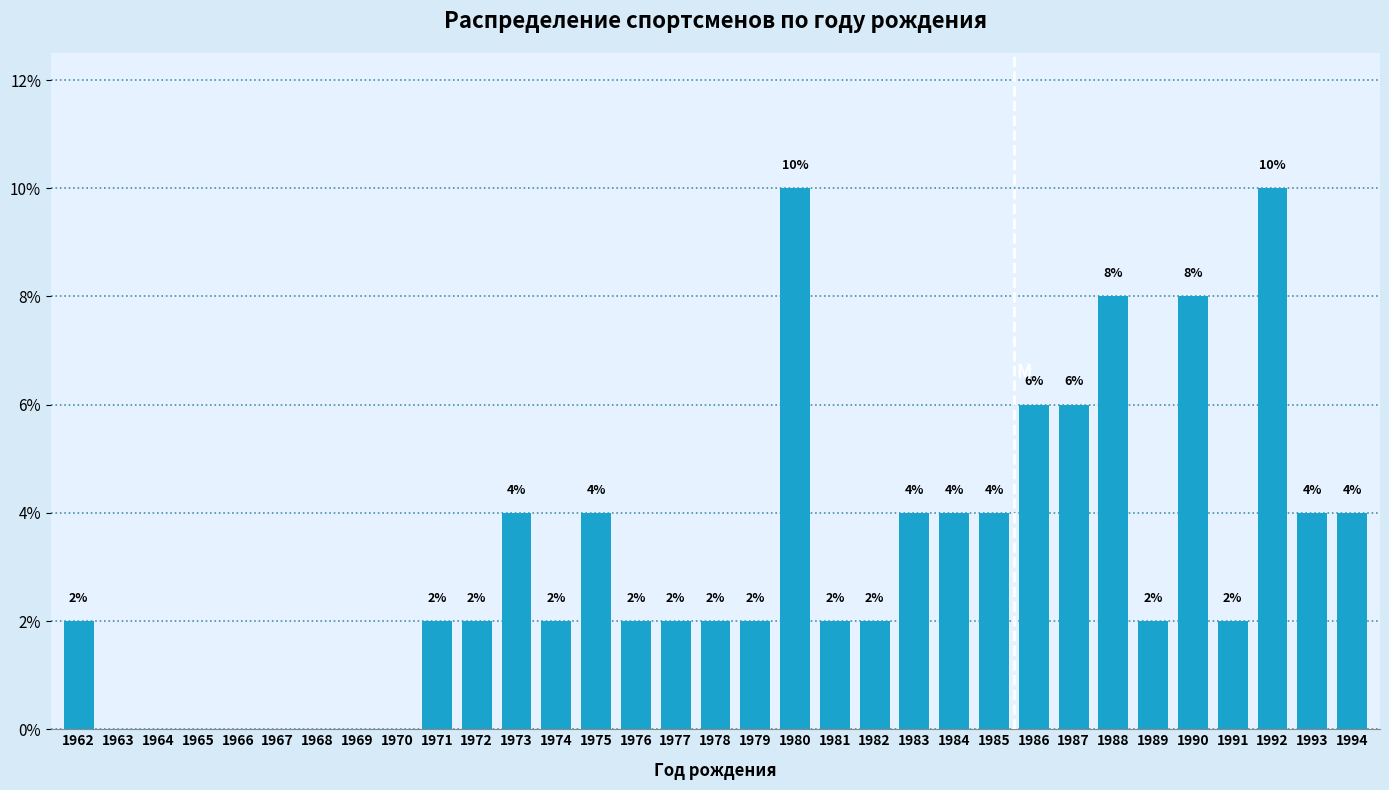

Reading left to right, extract all data points from this chart.

1962=2	1963=0	1964=0	1965=0	1966=0	1967=0	1968=0	1969=0	1970=0	1971=2	1972=2	1973=4	1974=2	1975=4	1976=2	1977=2	1978=2	1979=2	1980=10	1981=2	1982=2	1983=4	1984=4	1985=4	1986=6	1987=6	1988=8	1989=2	1990=8	1991=2	1992=10	1993=4	1994=4